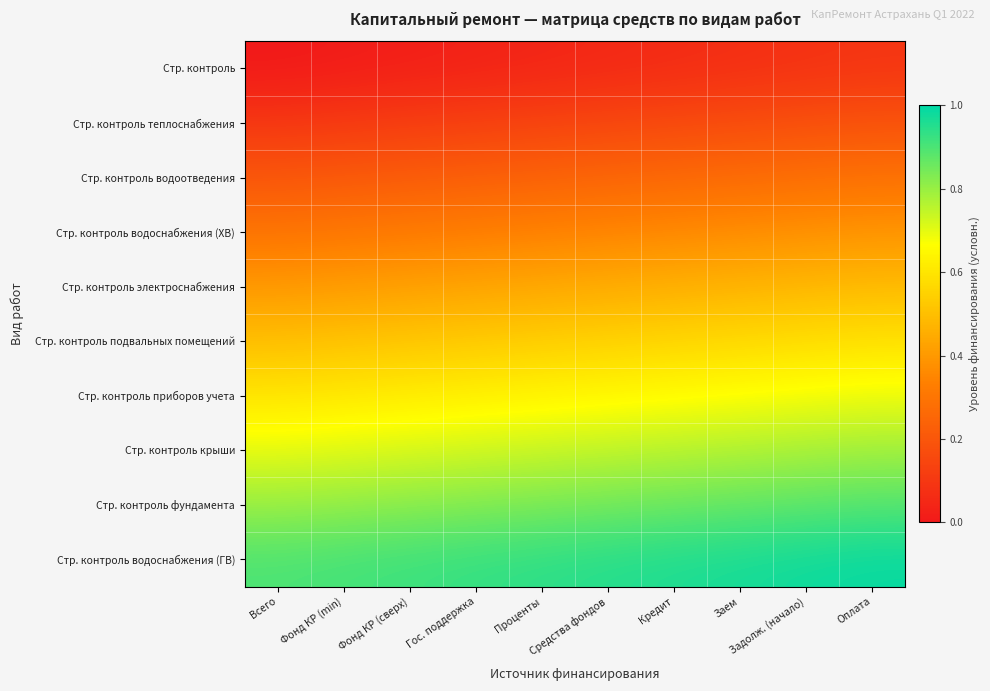

Rank the series by their maximum value, from lowest to highest.

Стр. контроль, Стр. контроль теплоснабжения, Стр. контроль водоотведения, Стр. контроль водоснабжения (ХВ), Стр. контроль электроснабжения, Стр. контроль подвальных помещений, Стр. контроль приборов учета, Стр. контроль крыши, Стр. контроль фундамента, Стр. контроль водоснабжения (ГВ)